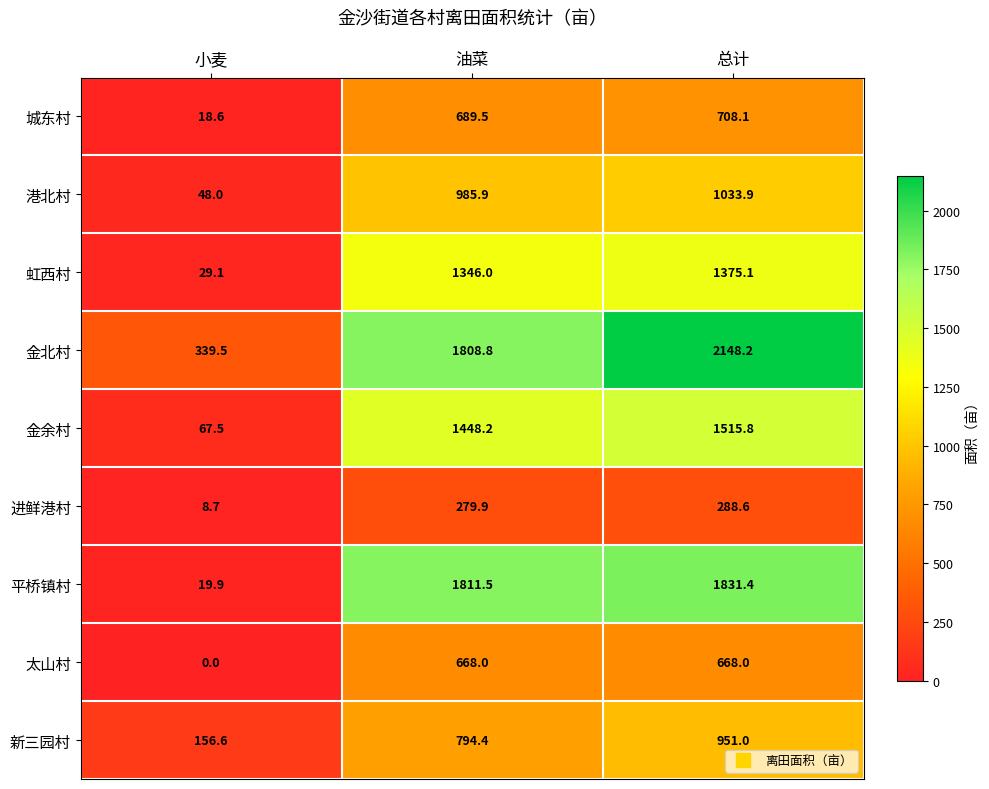

Which category has the highest value in the 金北村 series?

总计